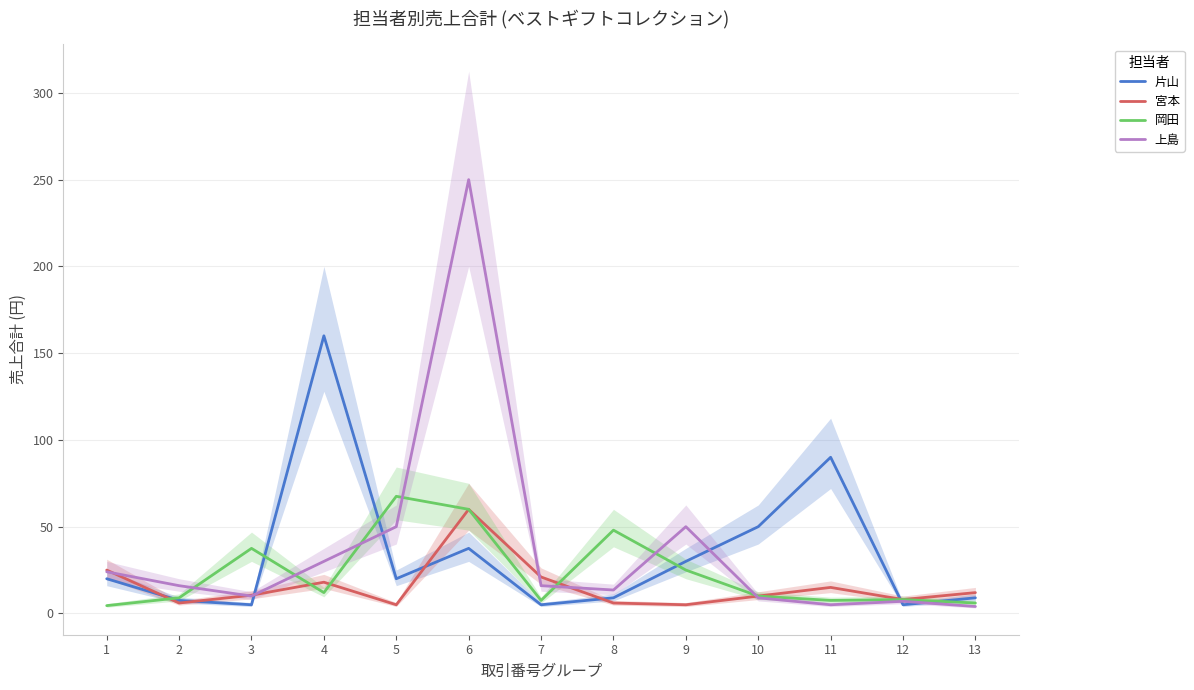

What is the difference between the maximum and minimum values in the 岡田 series?

63.0